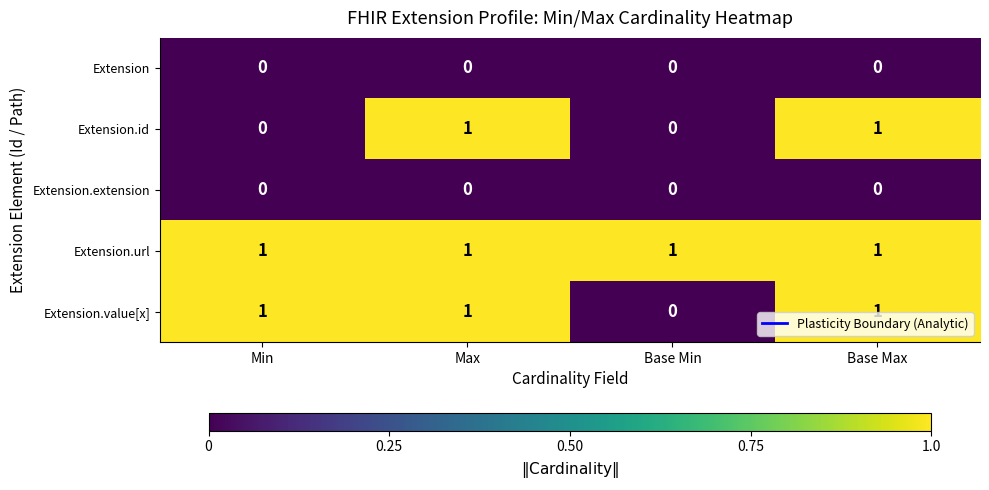

Which series changed the most between Min and Base Max?

Extension.id